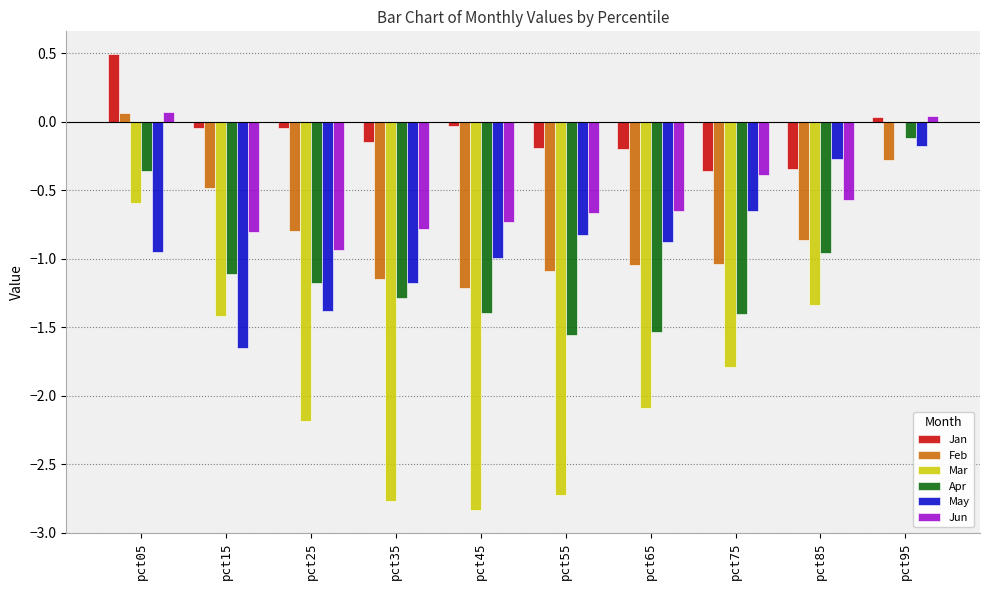

Are the bars horizontal?

No